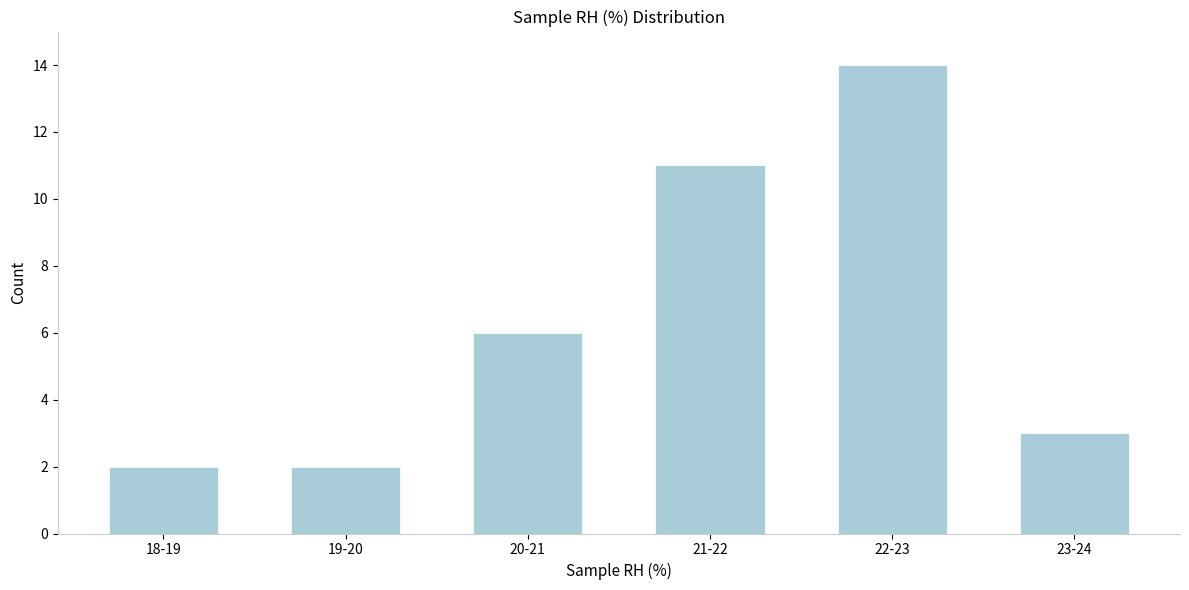

Reading left to right, transcribe all the data shown in this chart.

18-19=2	19-20=2	20-21=6	21-22=11	22-23=14	23-24=3